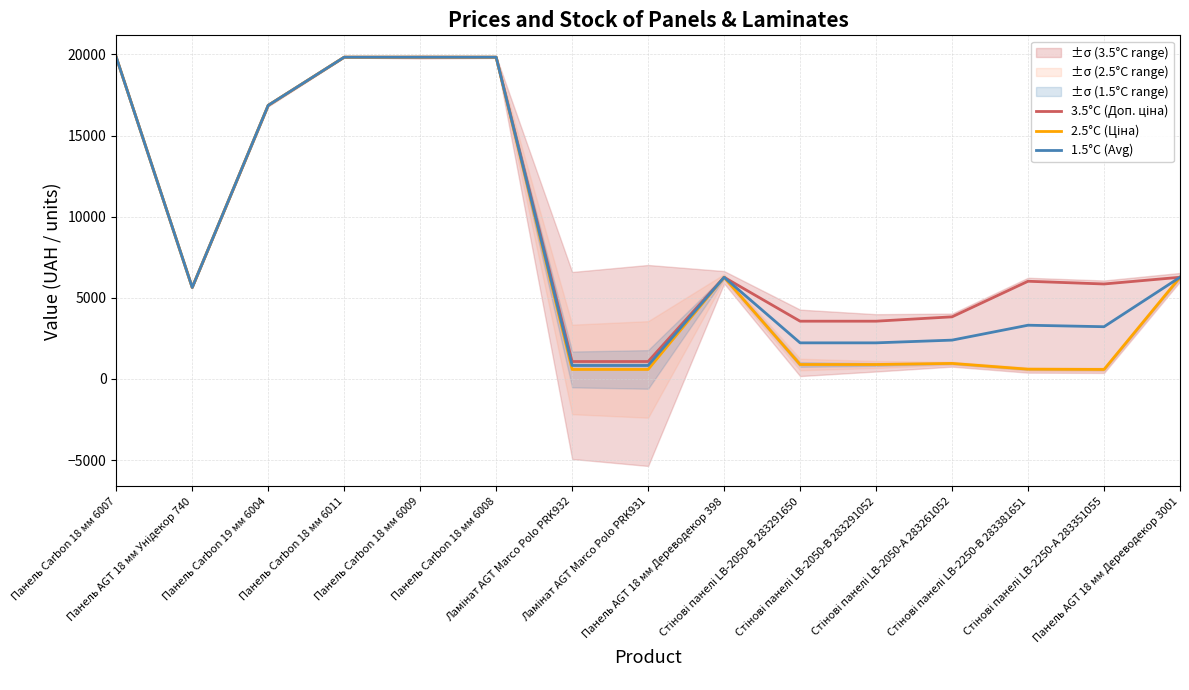

How many values in the 1.5°C (Avg) series exceed 5636?

7